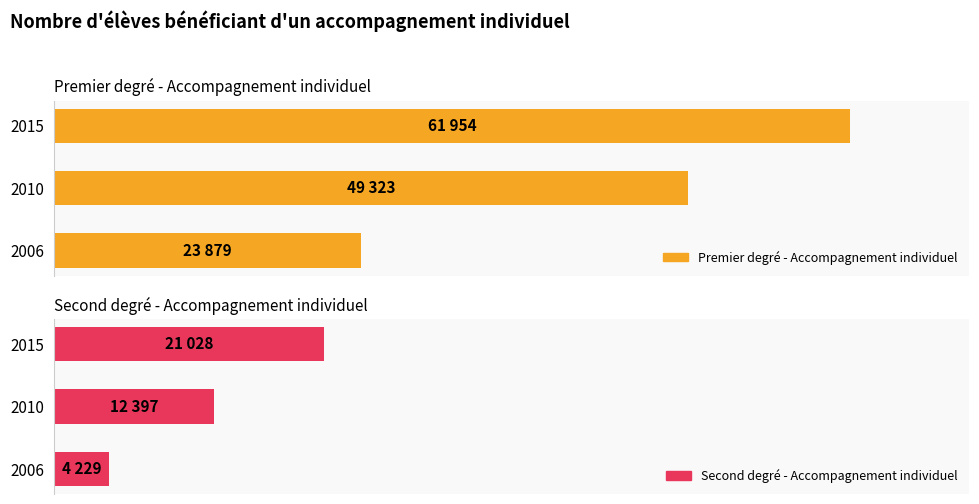

Are the bars grouped side by side (vs. stacked)?

Yes